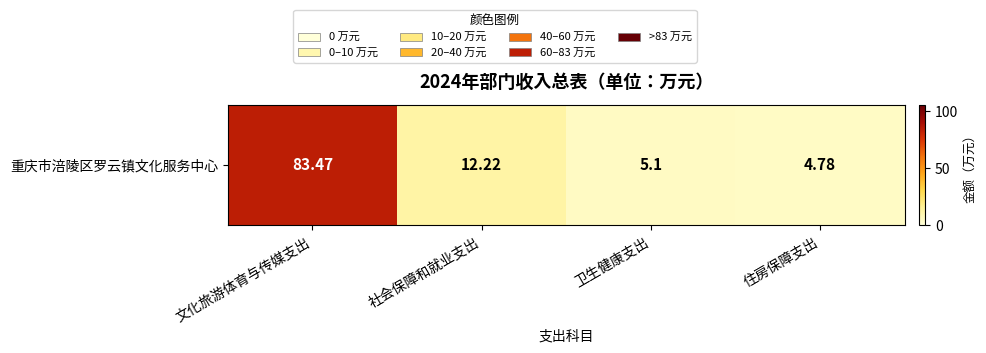

What is the difference between the maximum and minimum values?

78.7